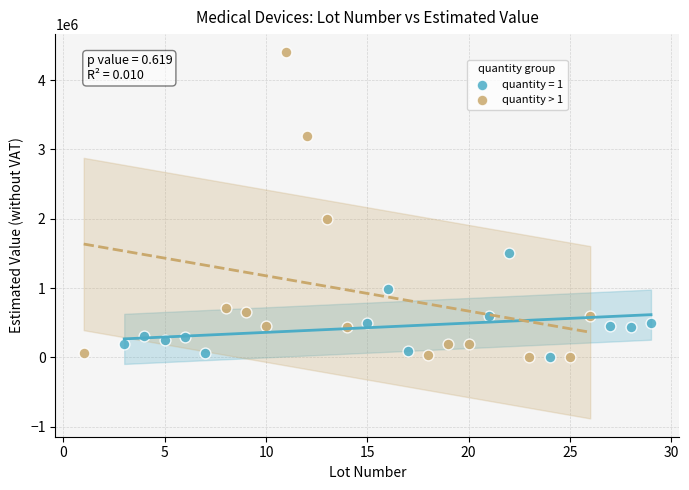

Which series has the widest spread of Y values?

quantity > 1